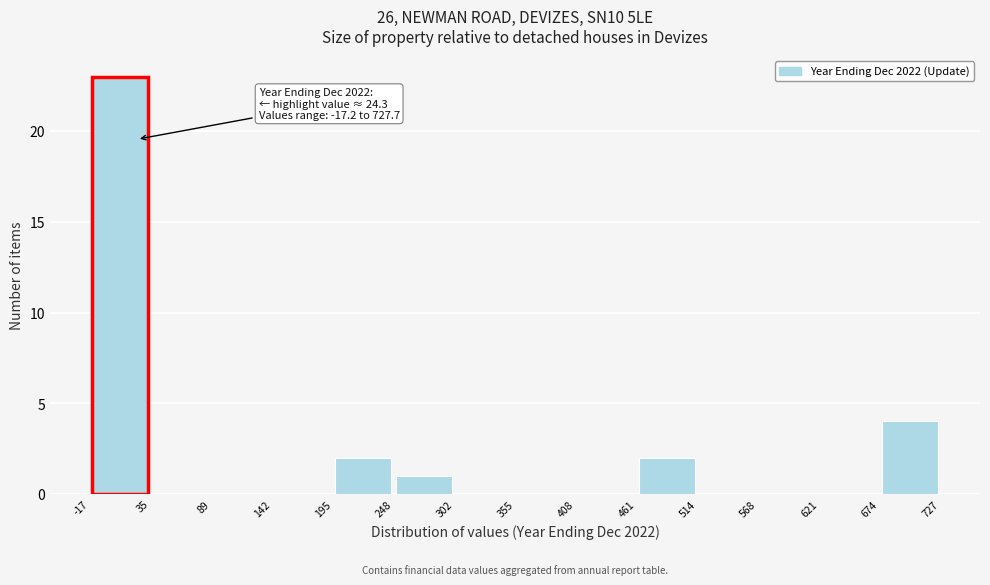

Which range on the x-axis has the tallest bar?

-17 to 35